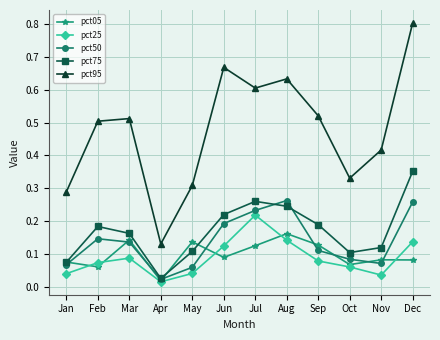

True or false: pct25 and pct50 intersect in this chart.

False